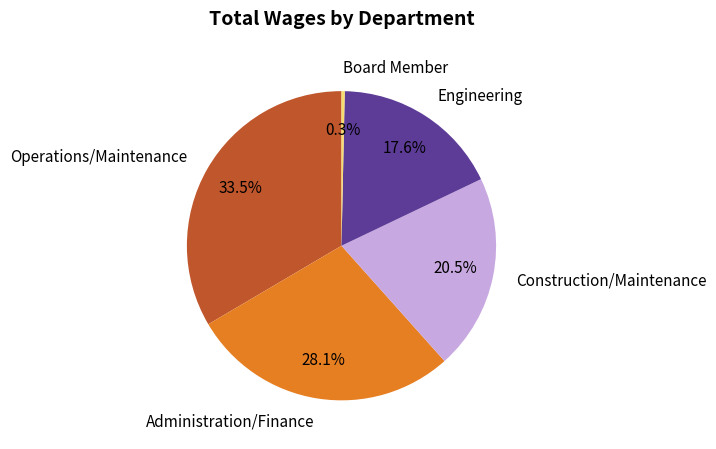

What percentage do Board Member and Operations/Maintenance together represent?

33.8%